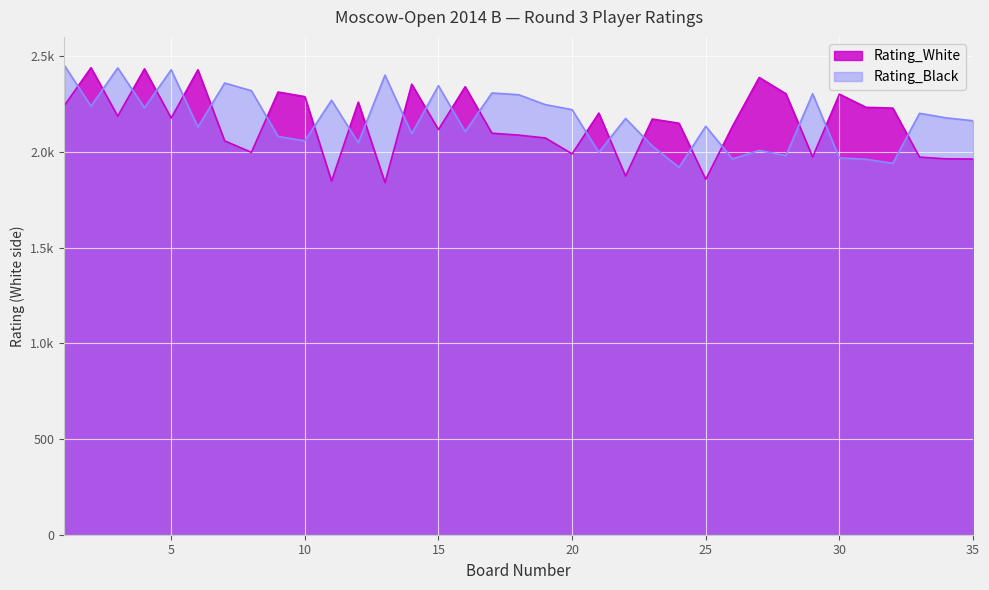

At how many categories does at least one series exceed 2275?

20